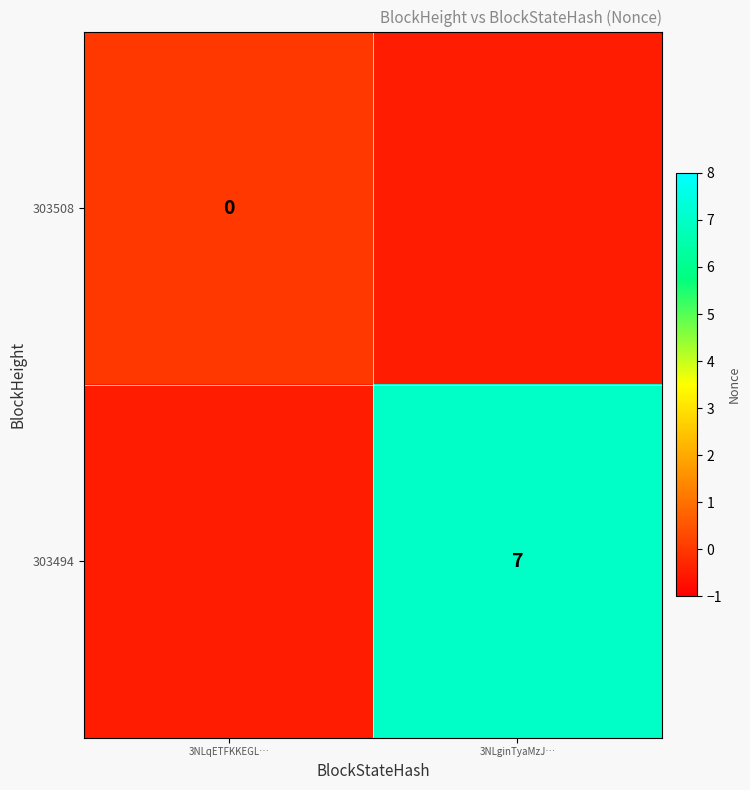

Is the value of 303494 at 3NLginTyaMzJ… greater than the value of 303508 at 3NLqETFKKEGL…?

Yes